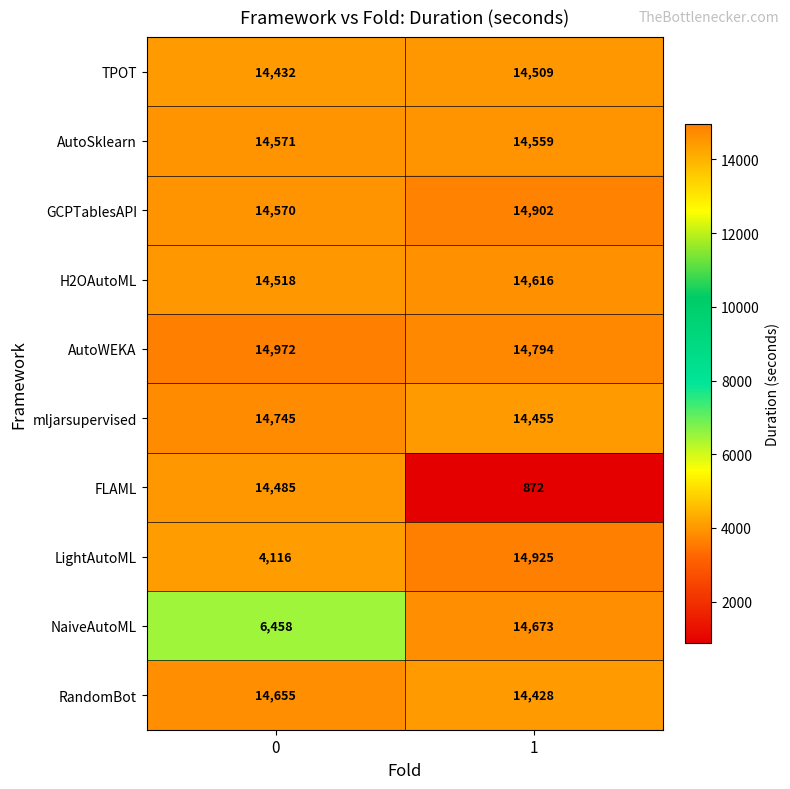

Rank the series by their maximum value, from lowest to highest.

FLAML, TPOT, AutoSklearn, H2OAutoML, RandomBot, NaiveAutoML, mljarsupervised, GCPTablesAPI, LightAutoML, AutoWEKA